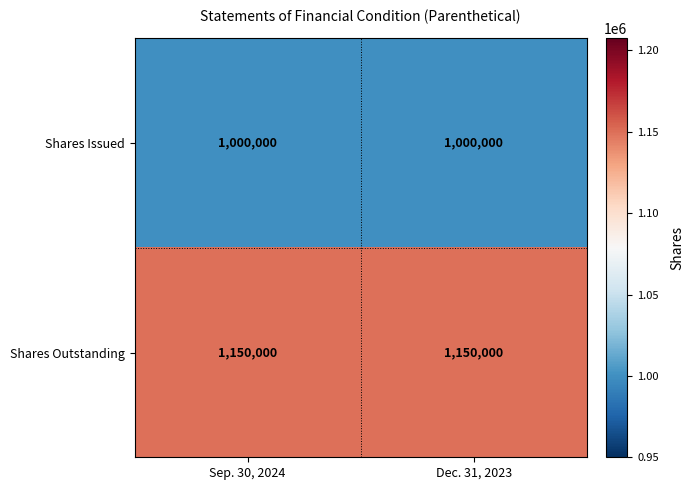

What is the maximum value shown in the chart?

1150000